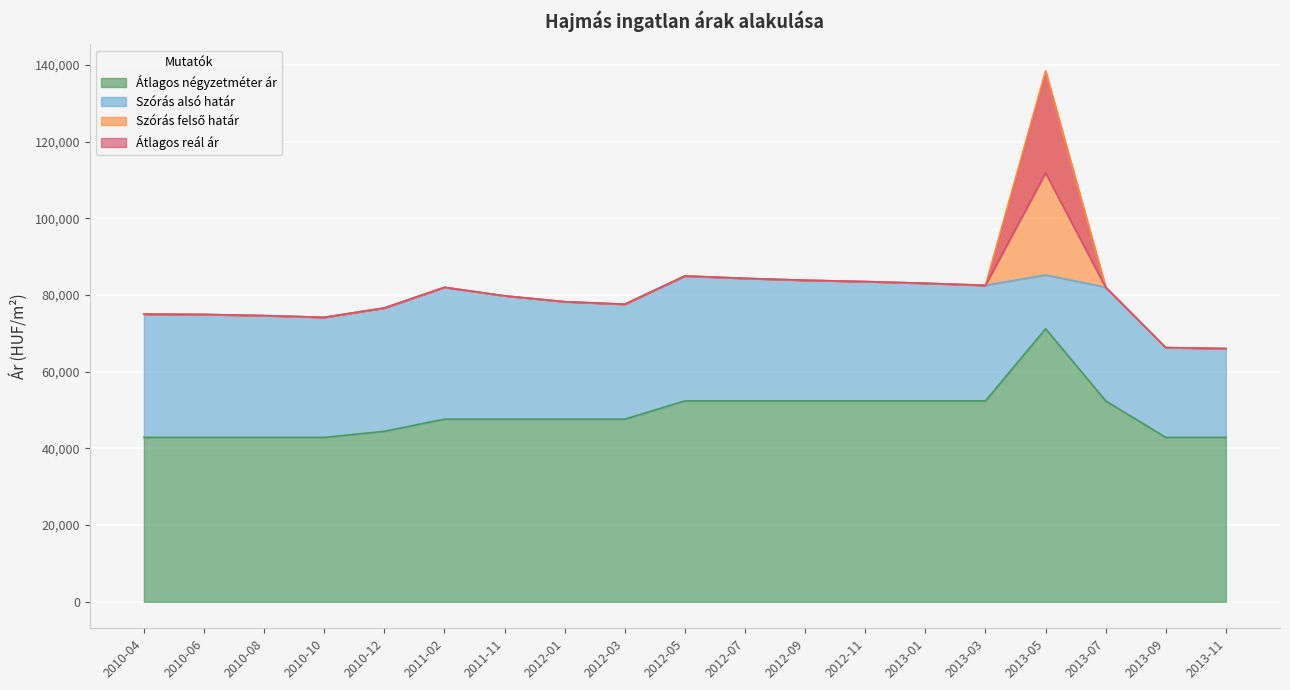

What is the label of the 7th point from the right?

2012-11